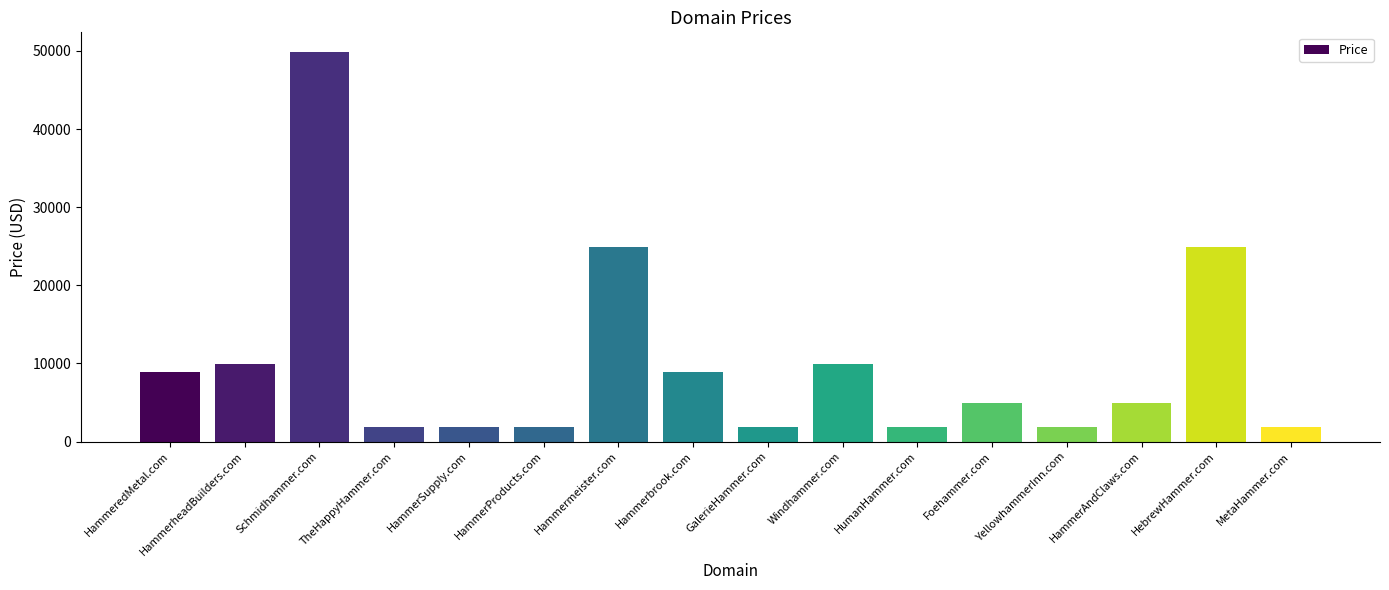

How many values are below 4888?

7